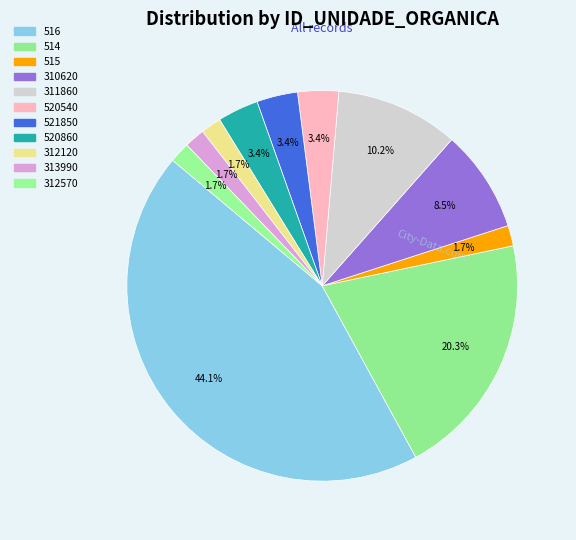

Count the number of slices in the pie.

11